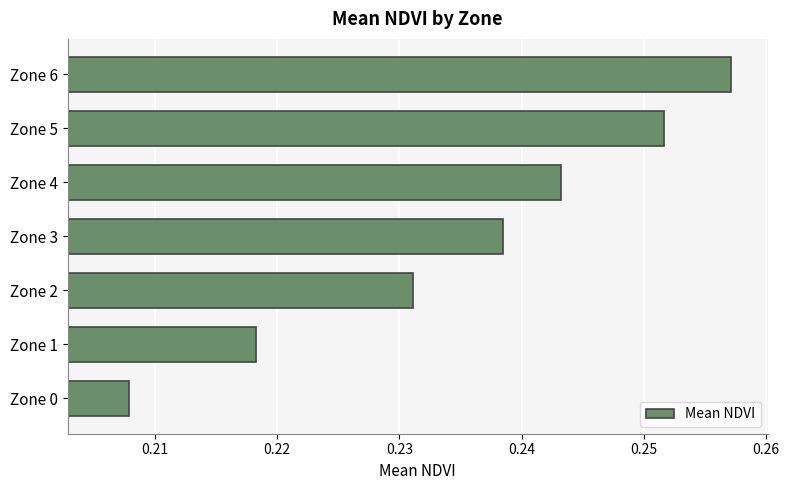

How many bars are there in total?

7